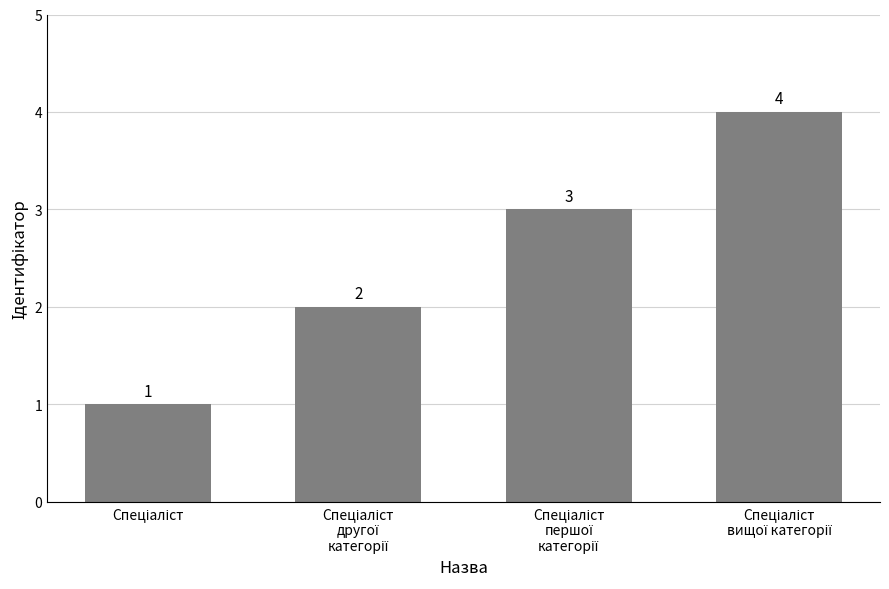

How many distinct data groups are displayed?

1